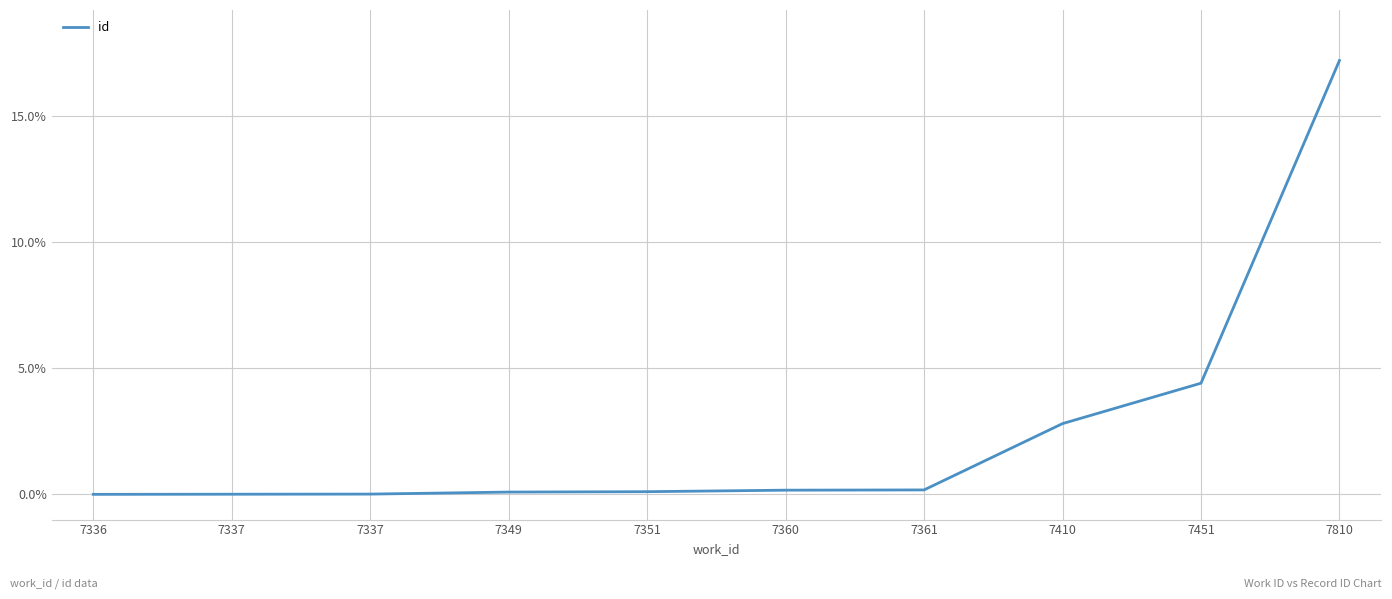

Does the chart display data point markers on the line(s)?

No